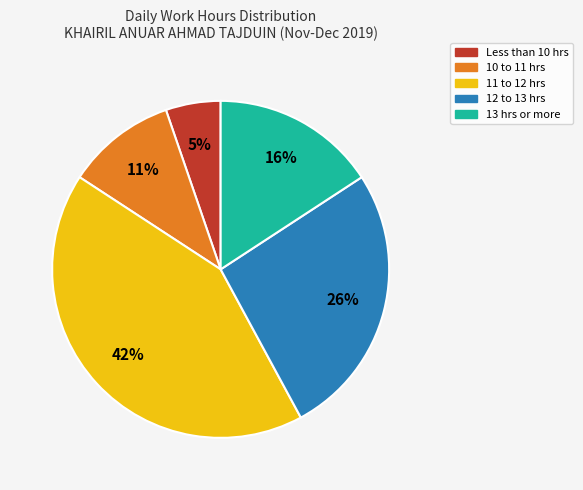

What is the largest slice in the pie chart?

11 to 12 hrs